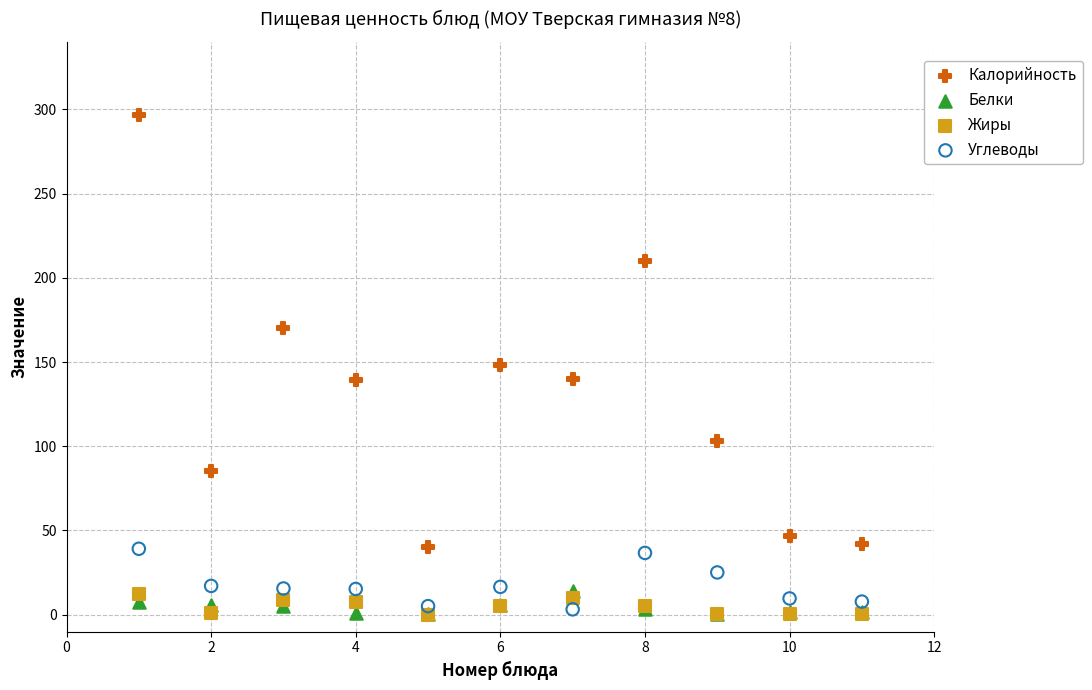

What are all the series names shown in the legend?

Калорийность, Белки, Жиры, Углеводы